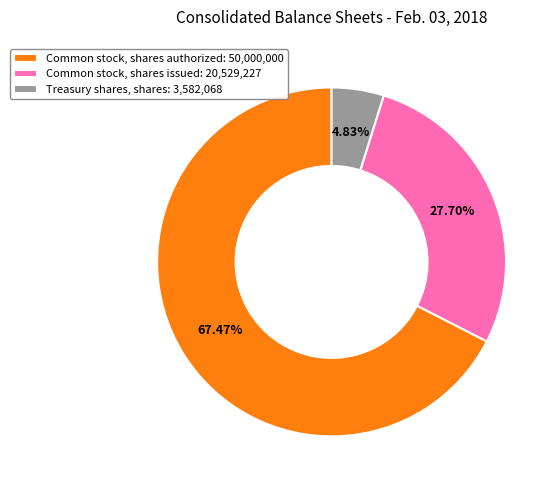

What percentage is the Common stock, shares authorized slice, to the nearest percent?

67%